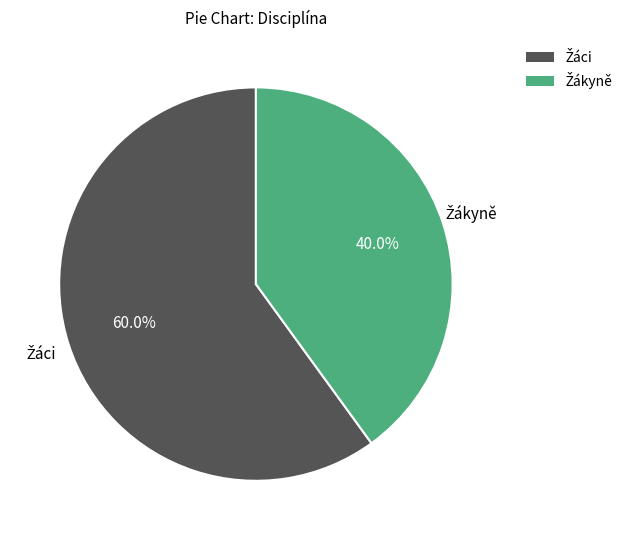

To the nearest percent, what is the difference between the largest and smallest slice percentages?

20%